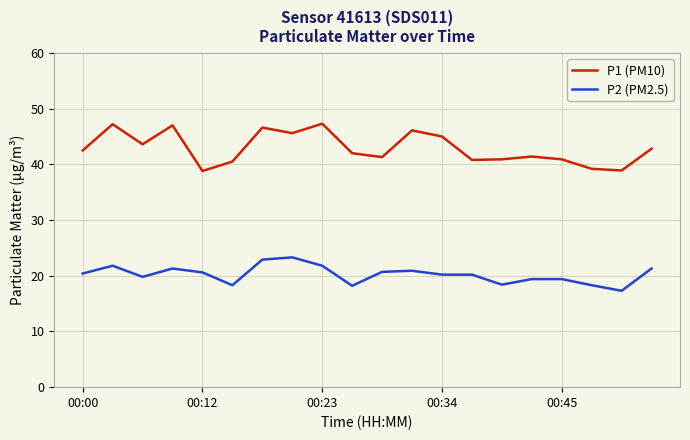

True or false: P2 (PM2.5) and P1 (PM10) intersect in this chart.

False